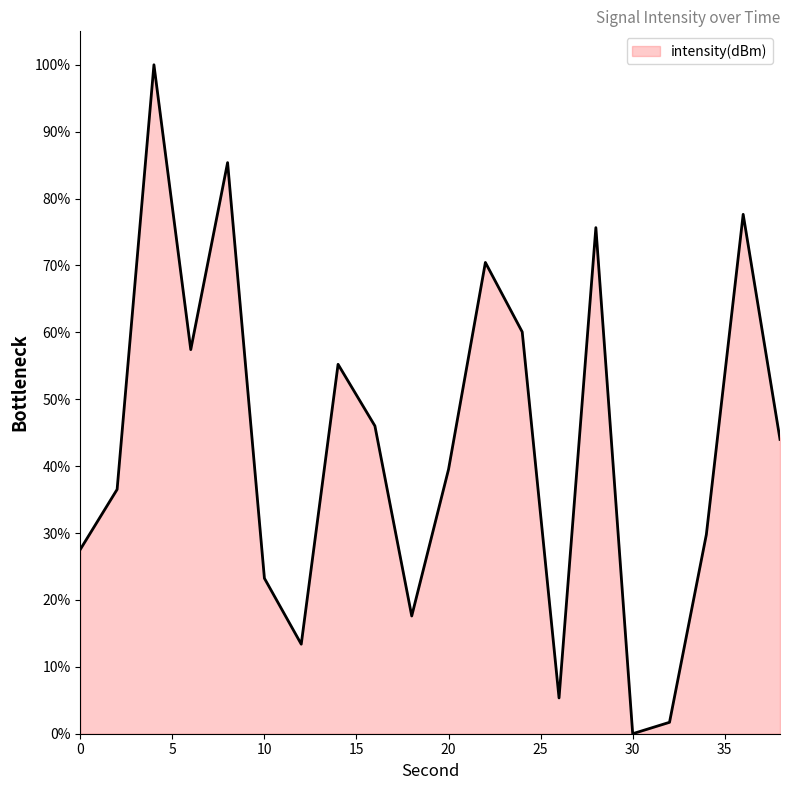

What is the difference between the maximum and minimum values?

100.0